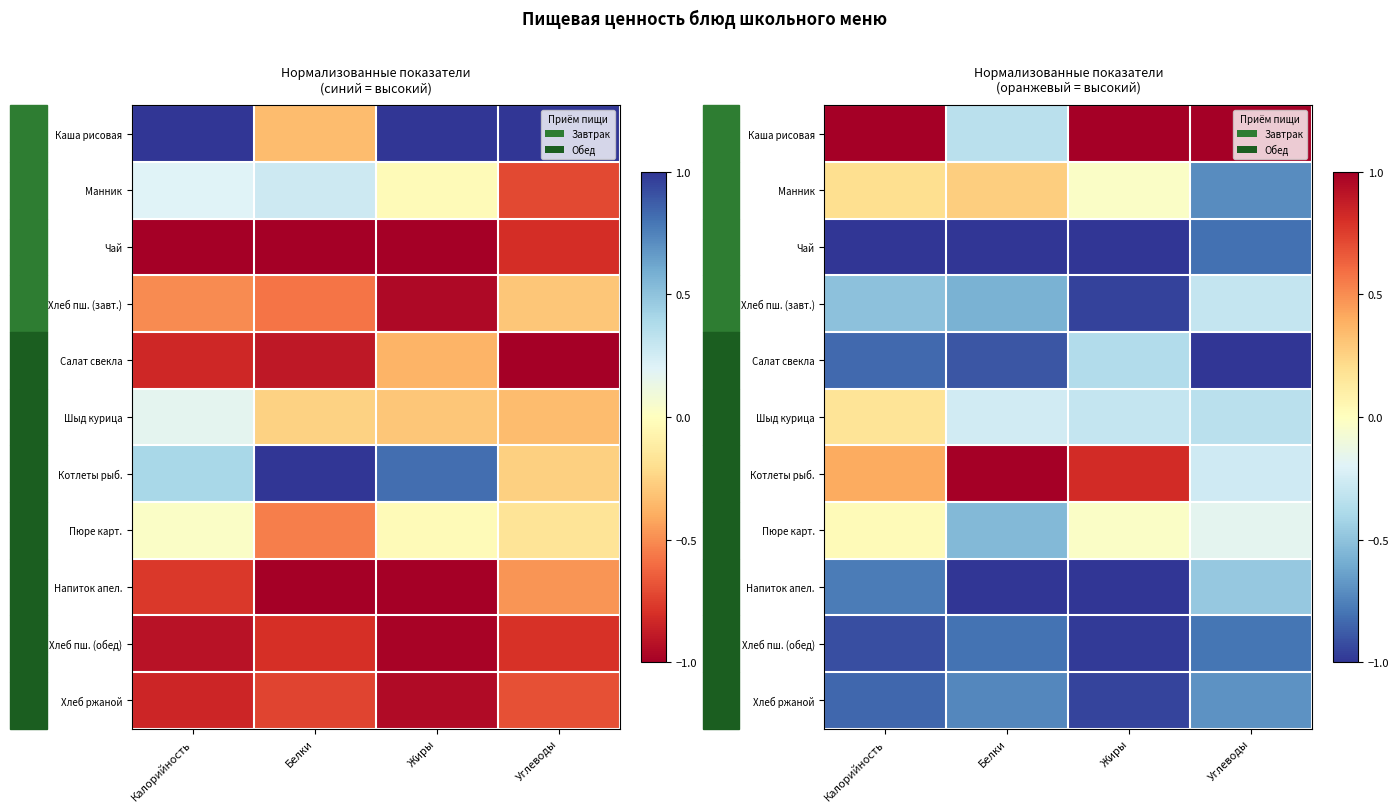

How many categories are shown in the chart?

4